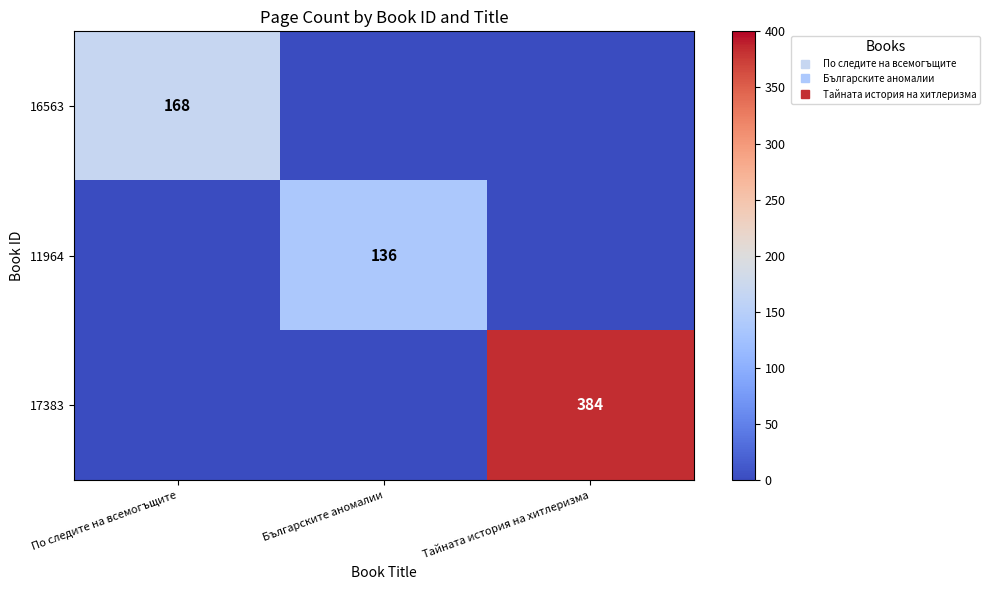

True or false: 16563 has a value of 168 at По следите на всемогъщите.

True